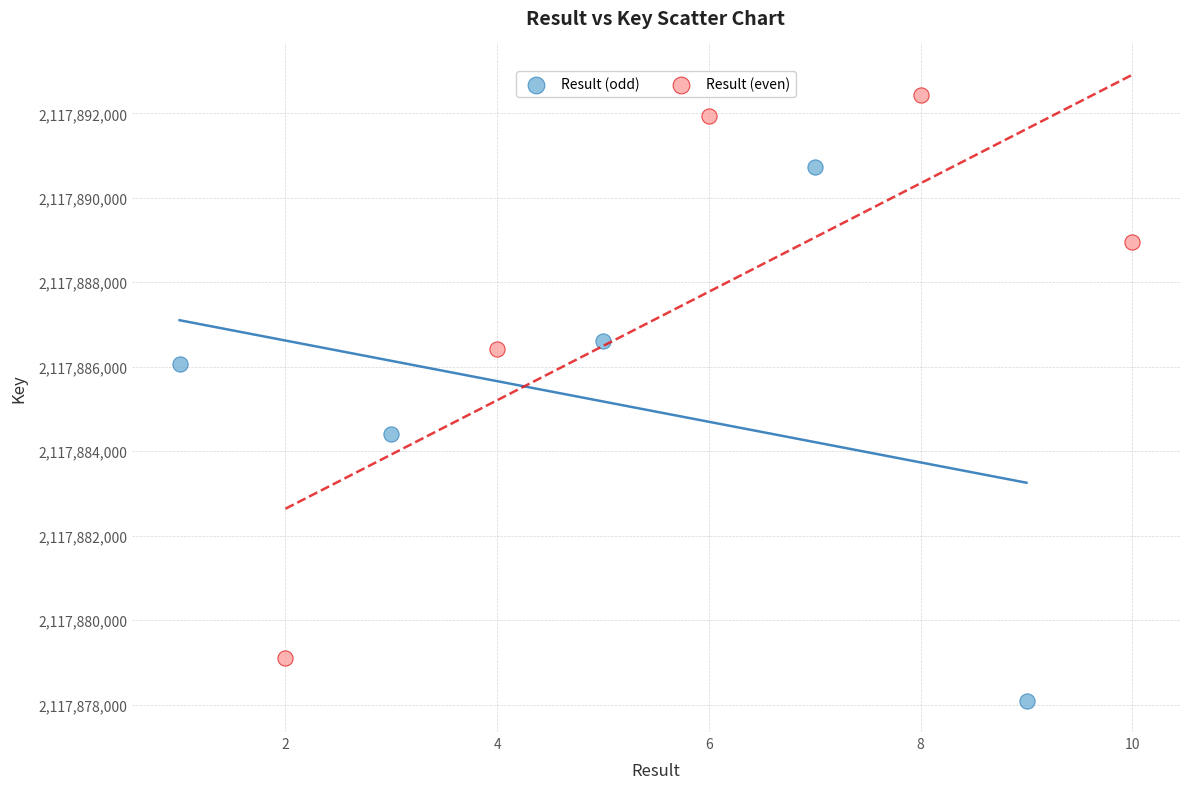

What are all the series names shown in the legend?

Result (odd), Result (even)